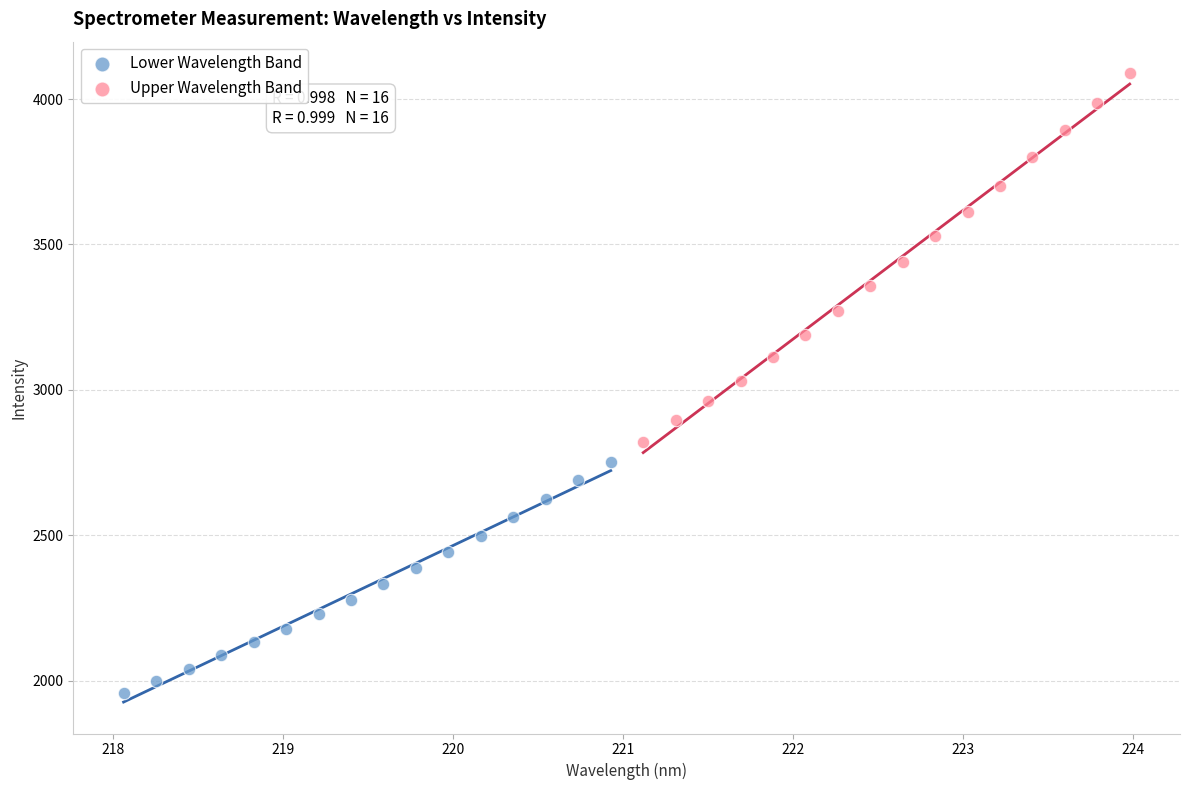

What are all the series names shown in the legend?

Lower Wavelength Band, Upper Wavelength Band